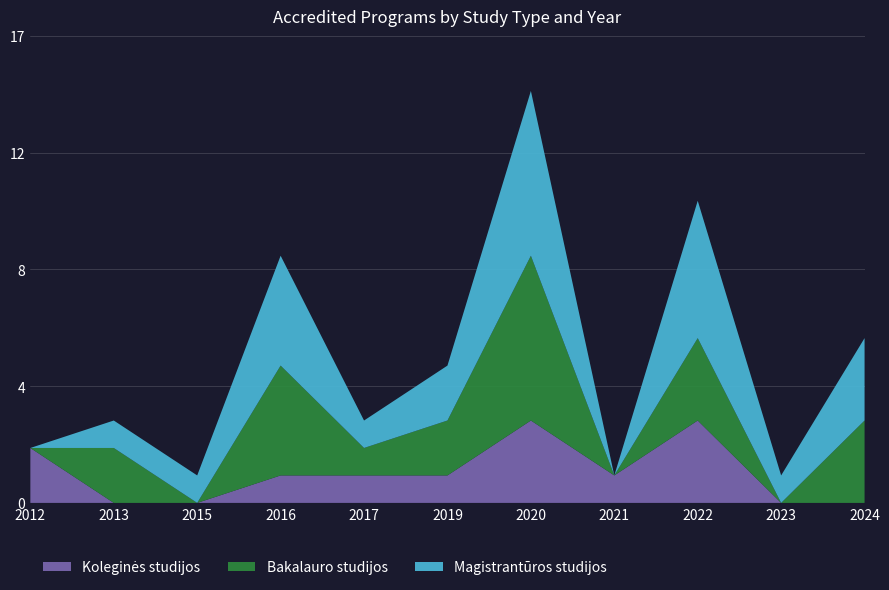

Reading left to right, what are all the values shown in this chart?

Koleginės studijos: 2012=2	2013=0	2015=0	2016=1	2017=1	2019=1	2020=3	2021=1	2022=3	2023=0	2024=0
Bakalauro studijos: 2012=0	2013=2	2015=0	2016=4	2017=1	2019=2	2020=6	2021=0	2022=3	2023=0	2024=3
Magistrantūros studijos: 2012=0	2013=1	2015=1	2016=4	2017=1	2019=2	2020=6	2021=0	2022=5	2023=1	2024=3